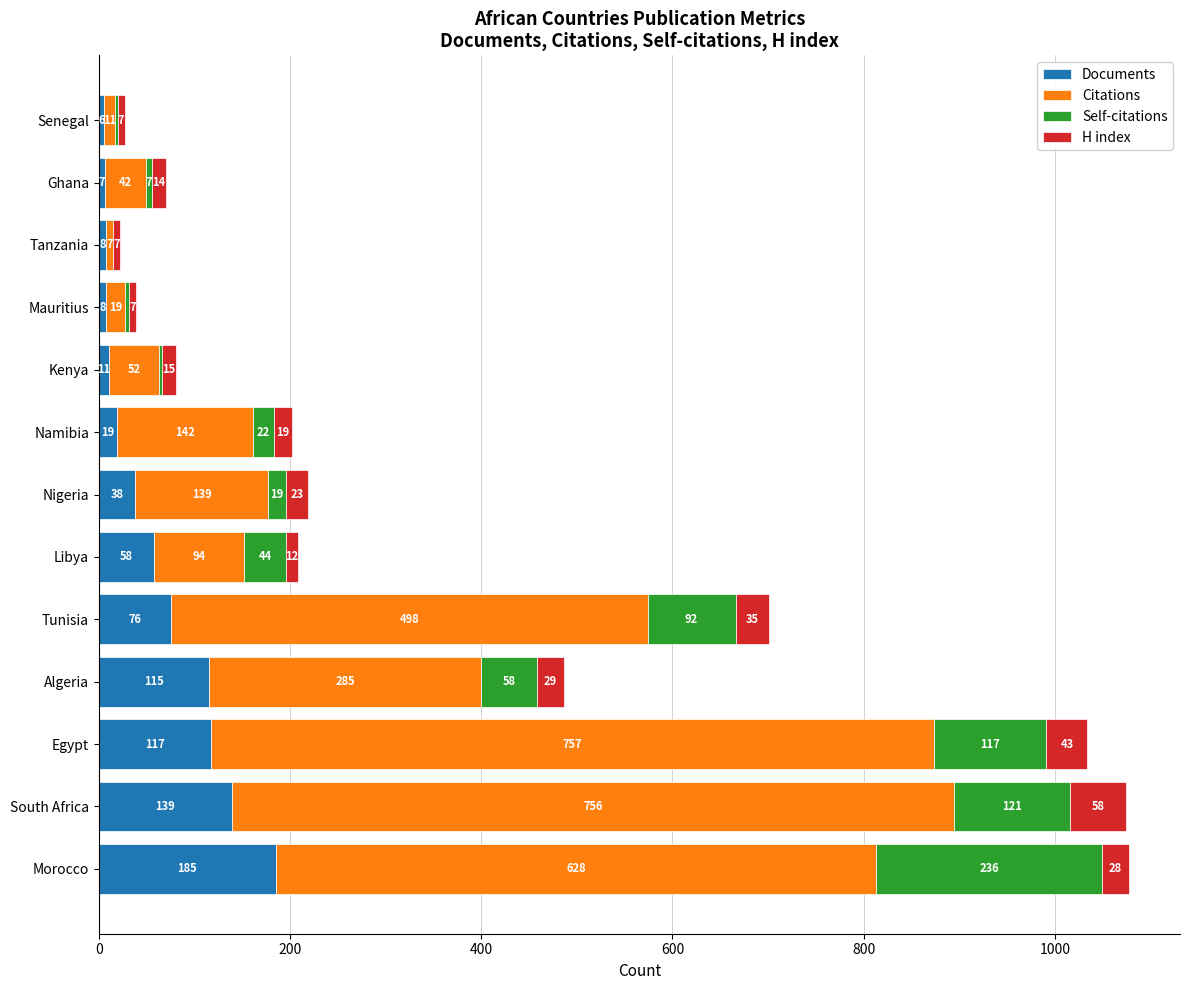

True or false: Documents has a value of 19 at Namibia.

True